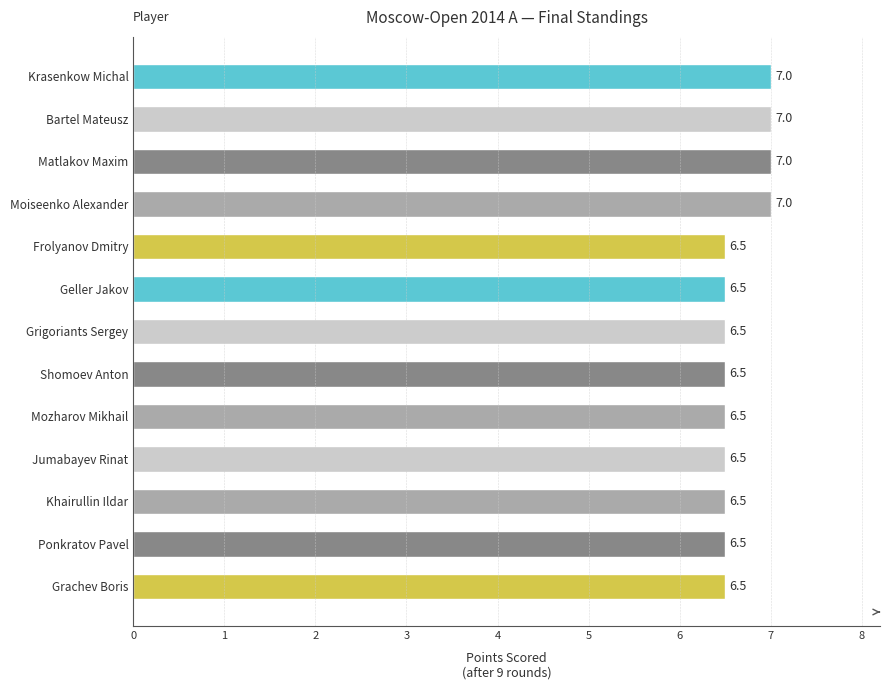

Count the values in the range 6 to 7.

13